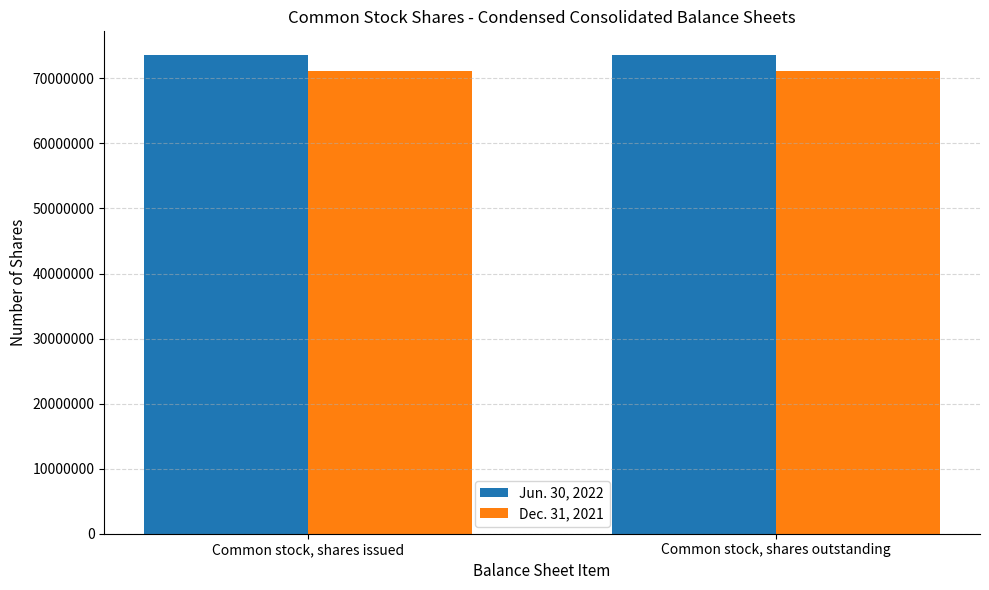

What is the label of the 1st bar from the right?

Common stock, shares outstanding